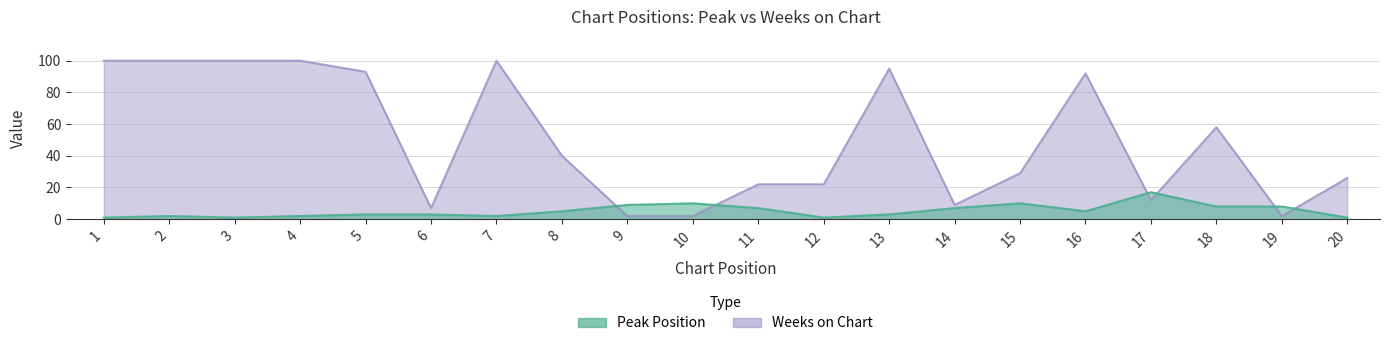

Reading left to right, extract all data points from this chart.

Peak Position: 1=1	2=2	3=1	4=2	5=3	6=3	7=2	8=5	9=9	10=10	11=7	12=1	13=3	14=7	15=10	16=5	17=17	18=8	19=8	20=1
Weeks on Chart: 1=100	2=100	3=100	4=100	5=93	6=7	7=100	8=40	9=2	10=2	11=22	12=22	13=95	14=9	15=29	16=92	17=12	18=58	19=2	20=26